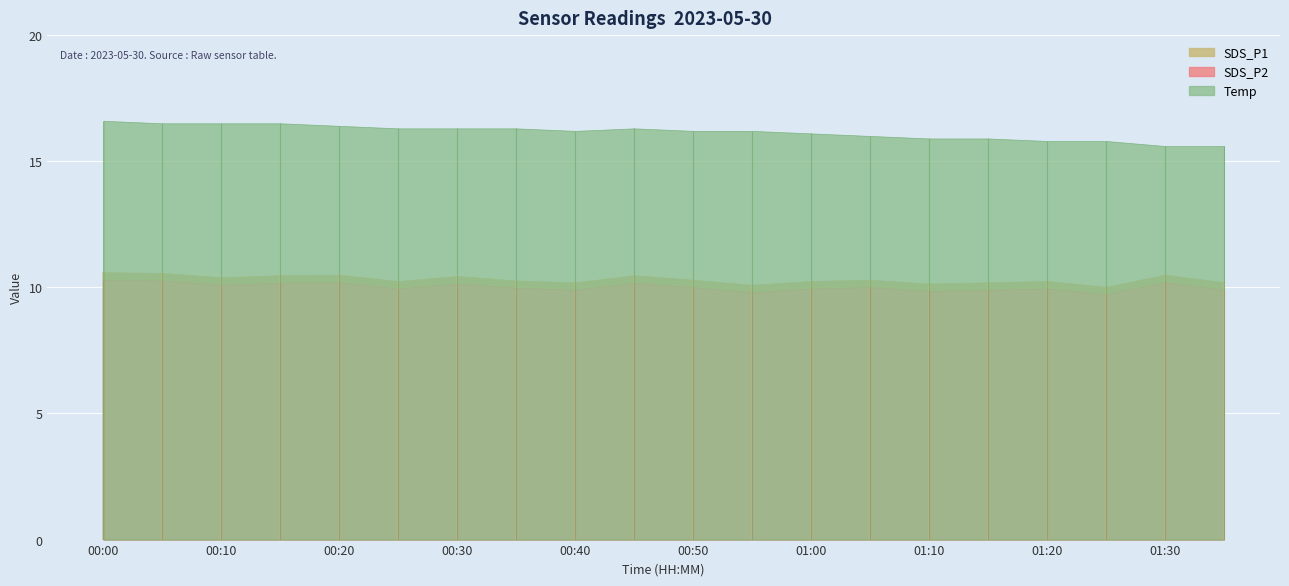

Which series has the widest spread of values?

Temp